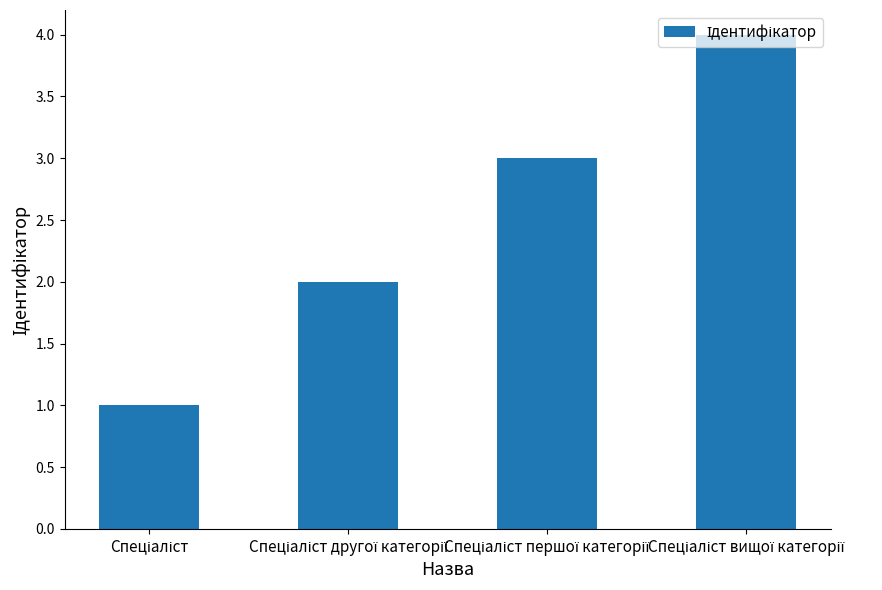

What is the greatest value displayed?

4